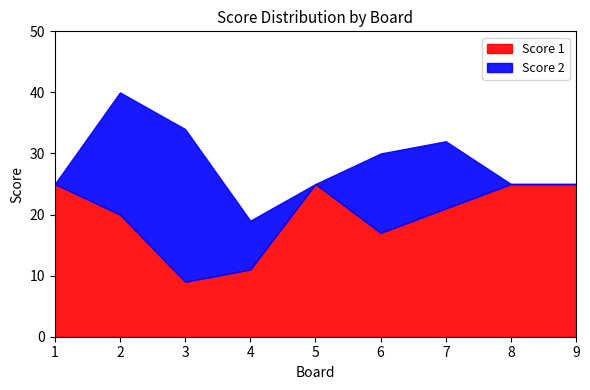

What is the lowest value of the Score 1 series?

9